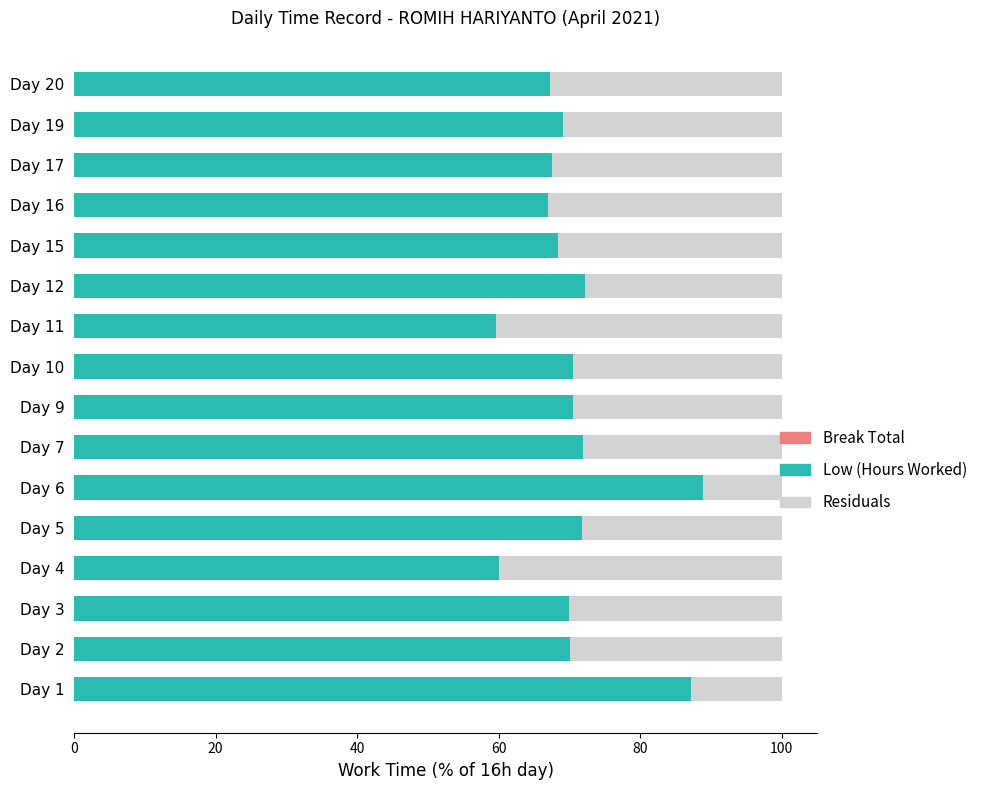

What is the difference between the Low (Hours Worked) values at Day 16 and Day 9?

3.6